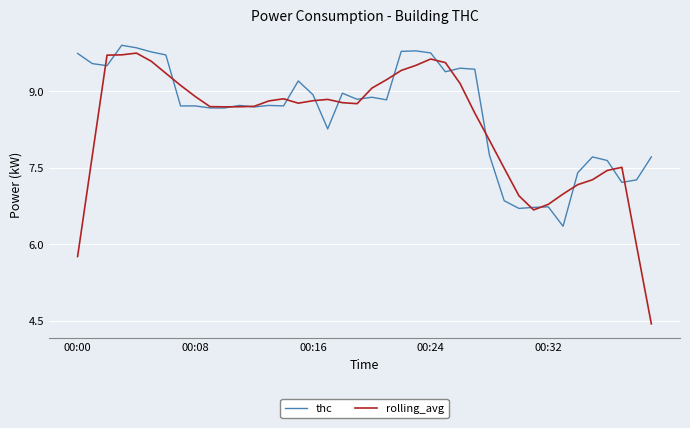

Which series has the largest total across all categories?

thc